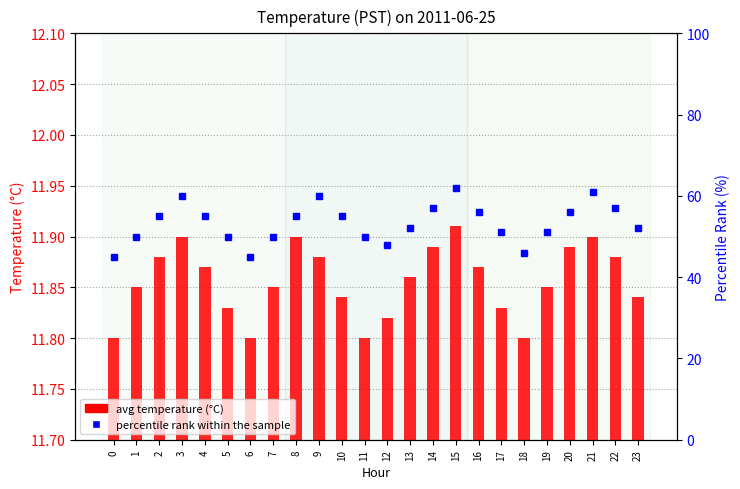

What is the difference between the percentile rank within the sample values at 8 and 6?

10.0